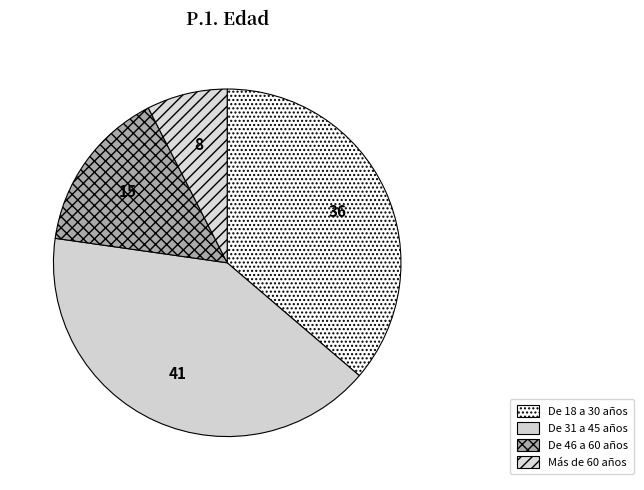

Does any single category account for the majority?

No